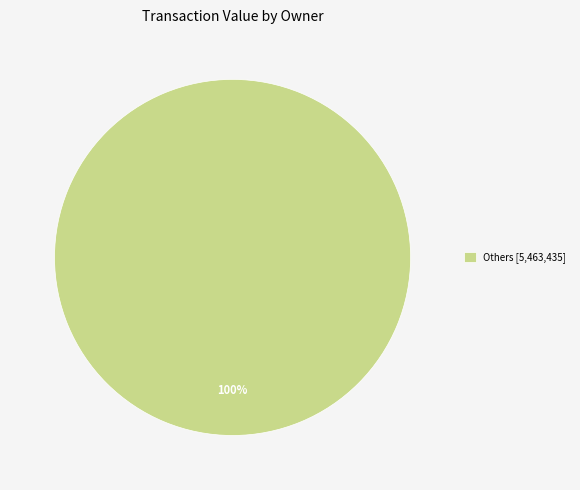

Rank the categories by value from lowest to highest.

Others [5,463,435]